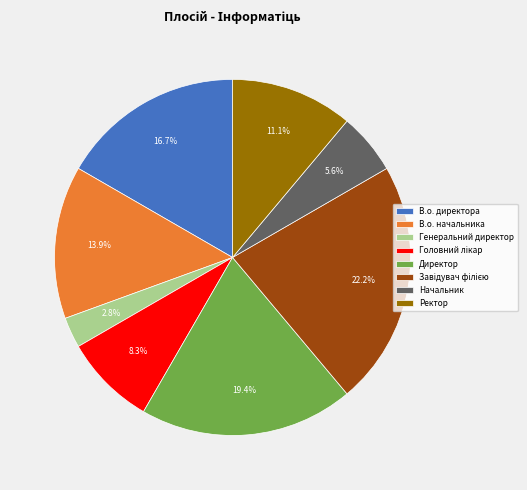

Count the number of slices in the pie.

8